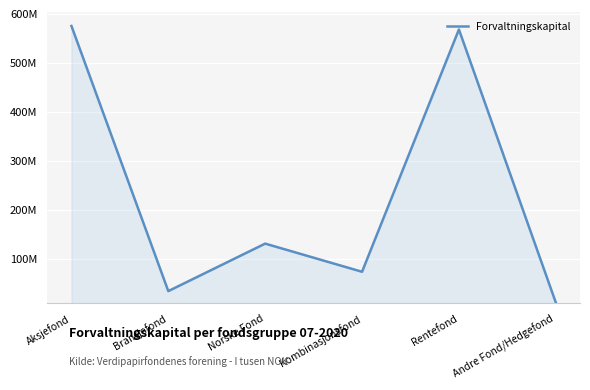

Does the chart have visible grid lines?

Yes